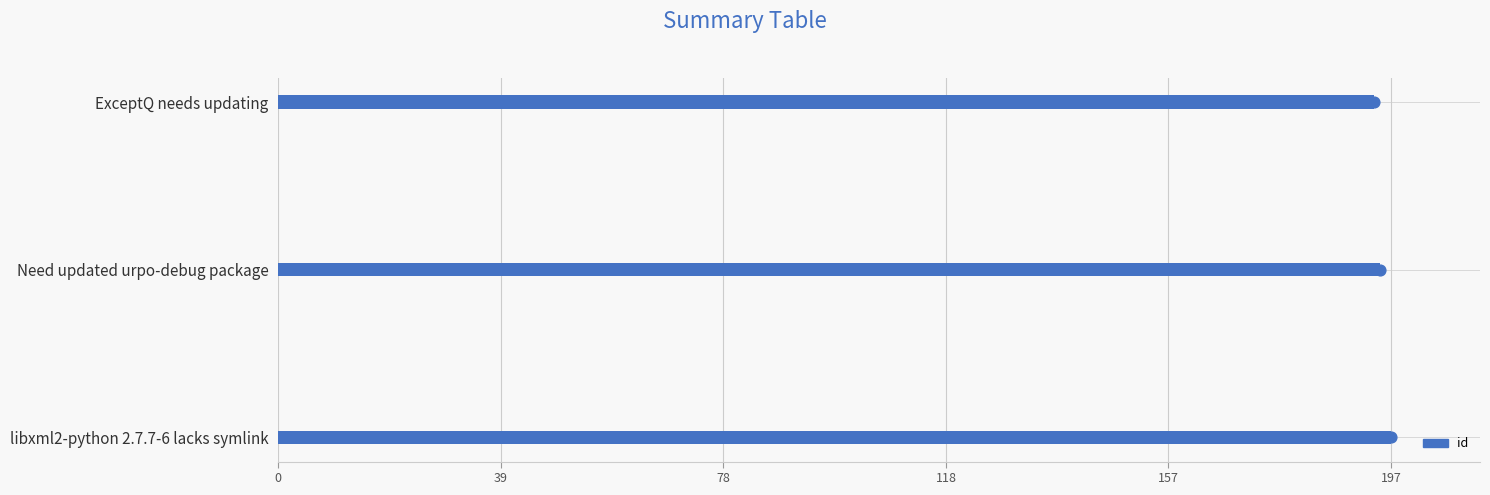

Between libxml2-python 2.7.7-6 lacks symlink and Need updated urpo-debug package, which is larger?

libxml2-python 2.7.7-6 lacks symlink